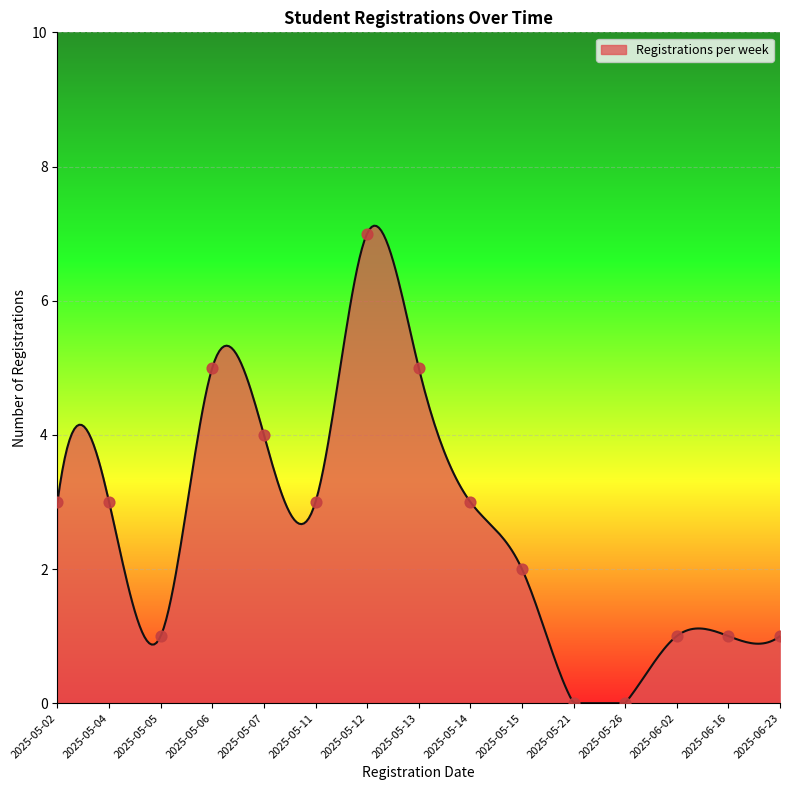

Between 2025-05-12 and 2025-06-02, which is larger?

2025-05-12